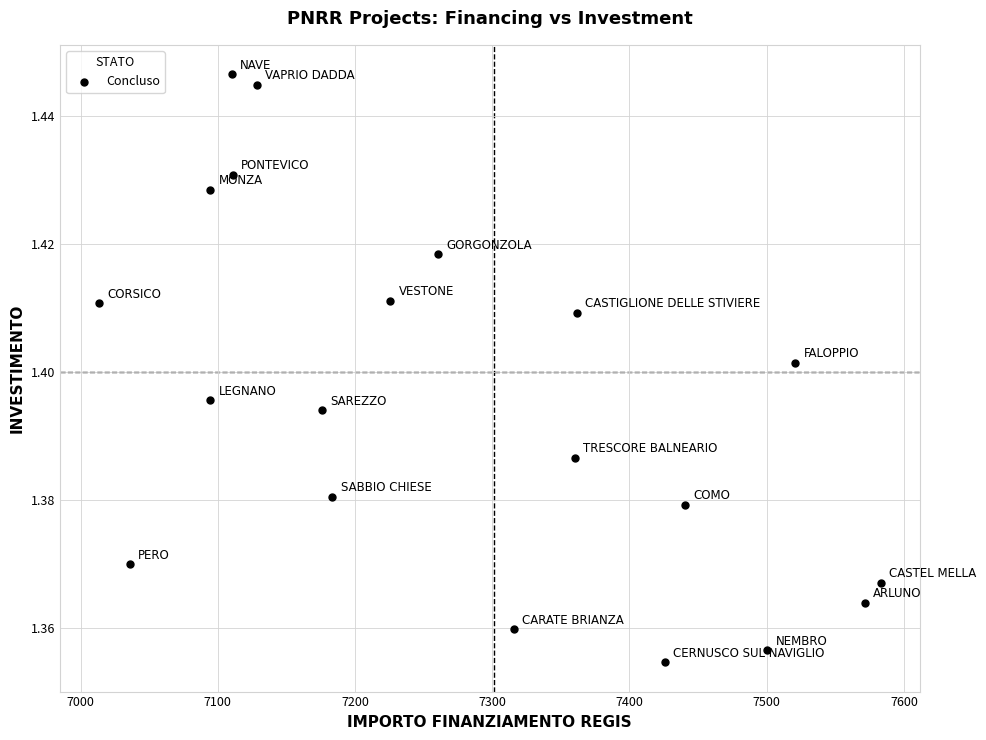

What is the range of X values (max minus min)?

569.6